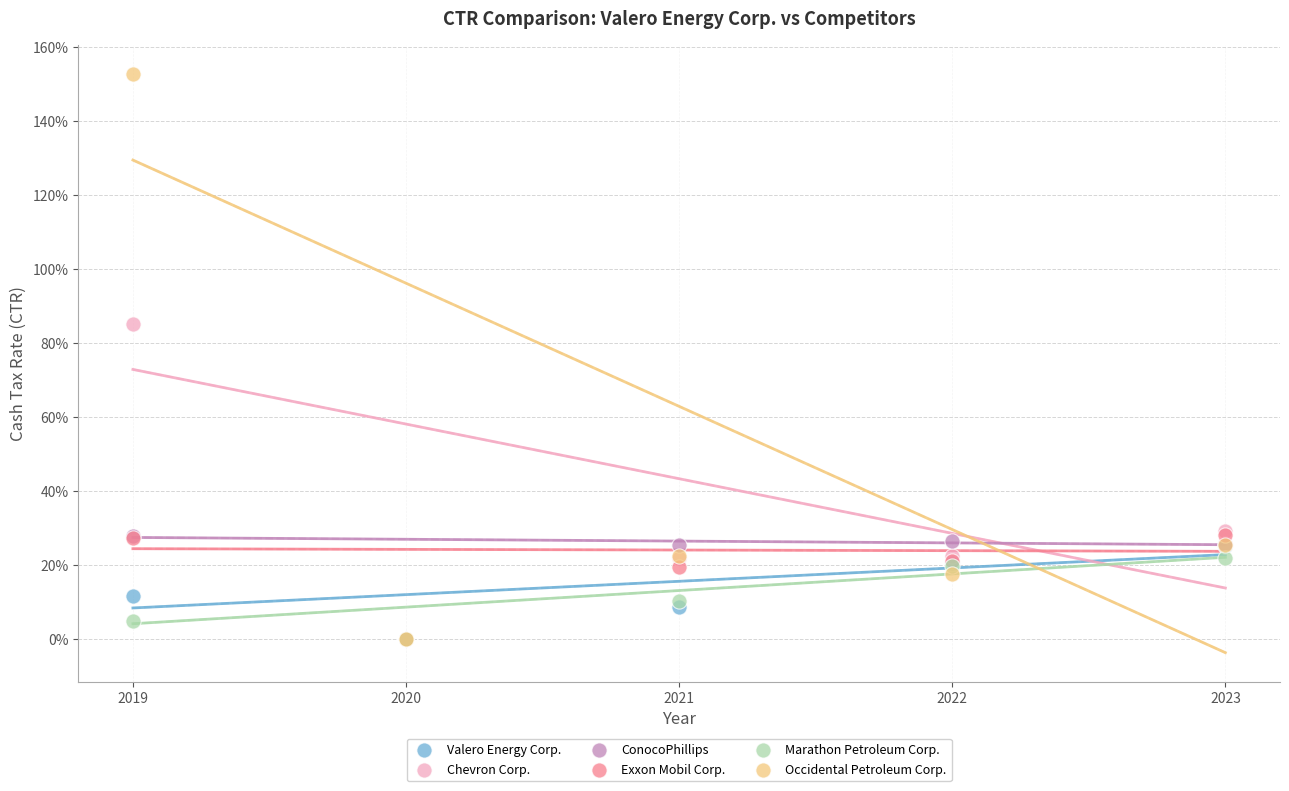

Which series has the largest Y range (max minus min)?

Occidental Petroleum Corp.